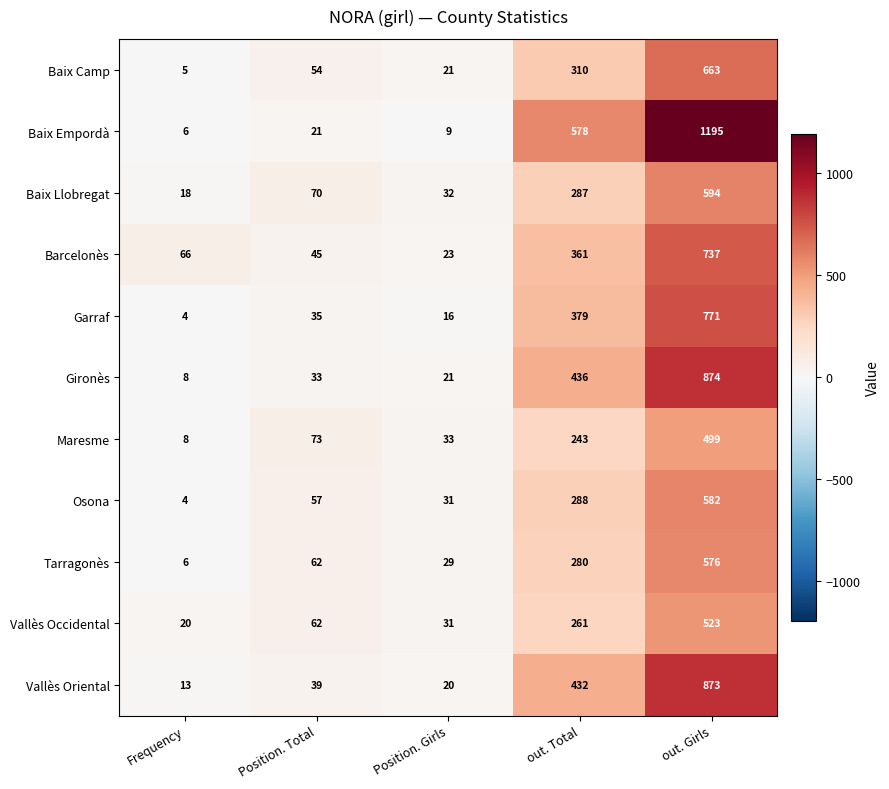

At which category is the sum across all series the highest?

out. Girls